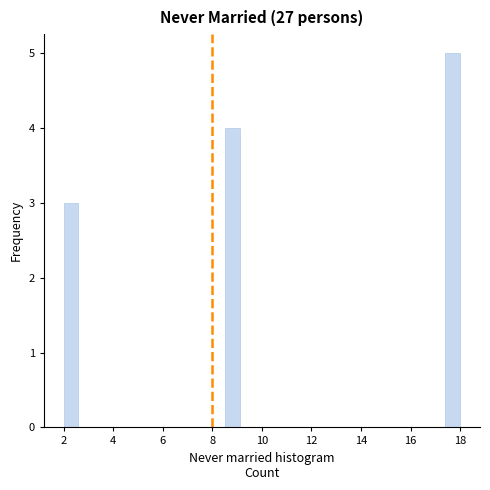

Read against the x-axis, roughly where is the centre of the tallest bar?

17.8